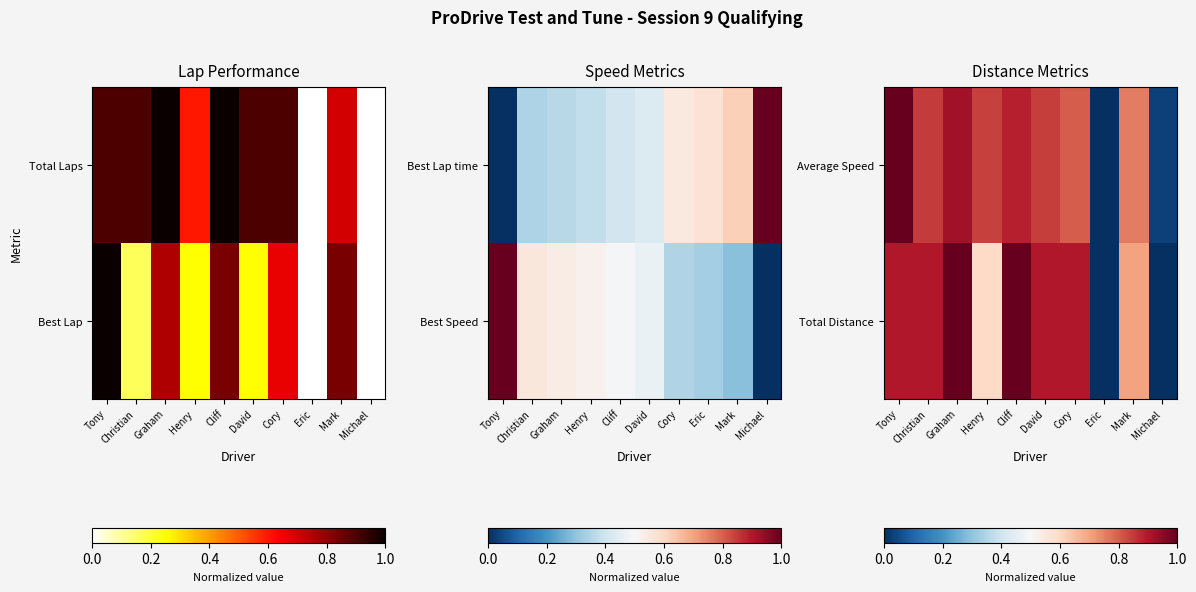

Is it true that Average Speed equals 0.9 at Graham?

True